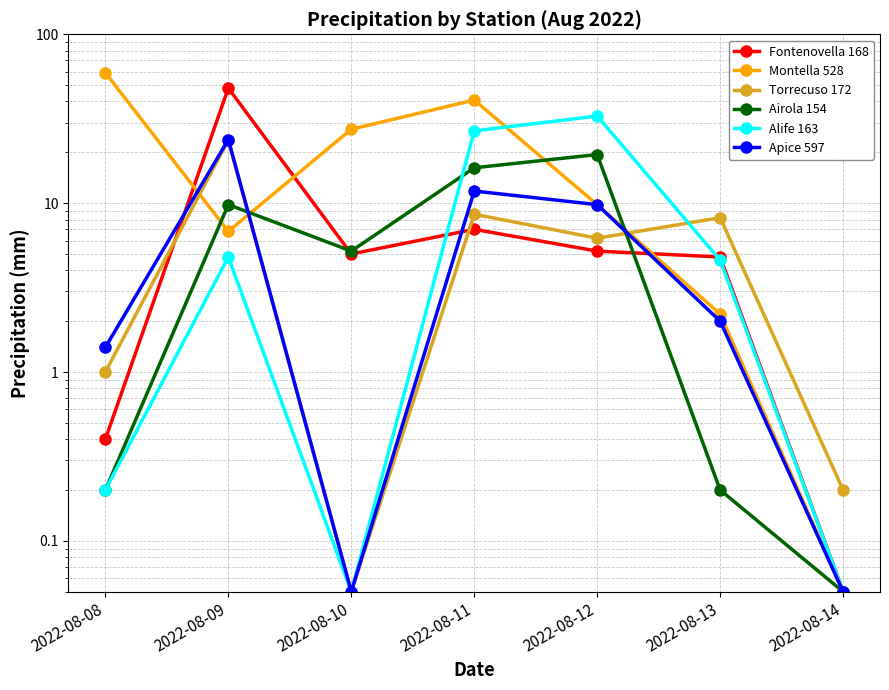

At 2022-08-13, list the series in order from smallest to largest.

Airola 154, Apice 597, Montella 528, Alife 163, Fontenovella 168, Torrecuso 172